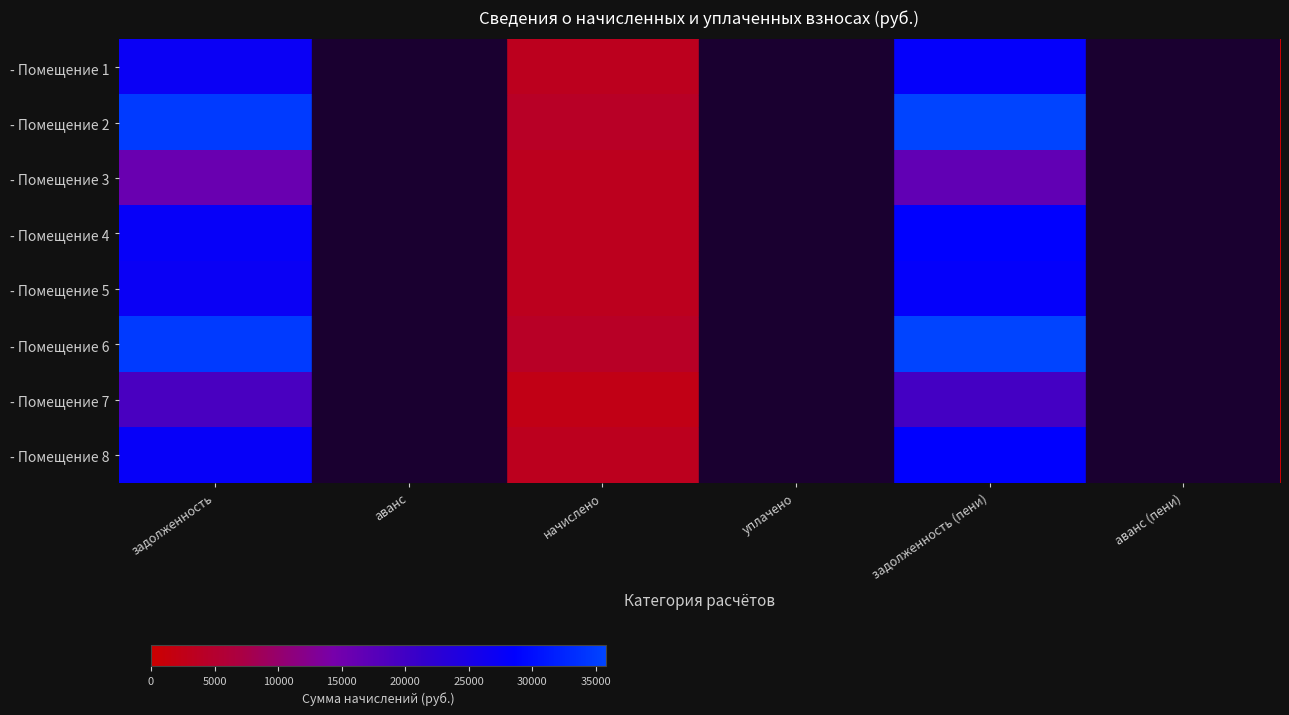

What is the maximum value shown in the chart?

35784.2